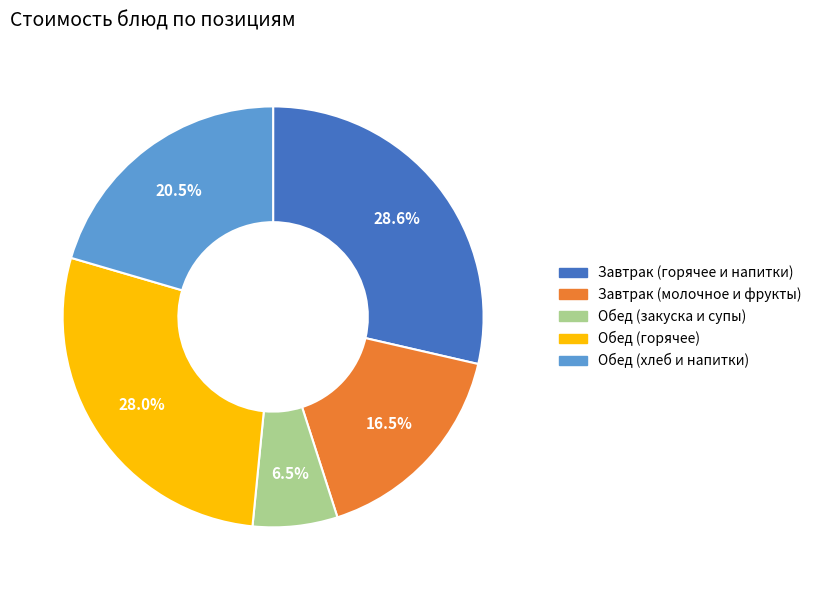

Does any single category account for the majority?

No